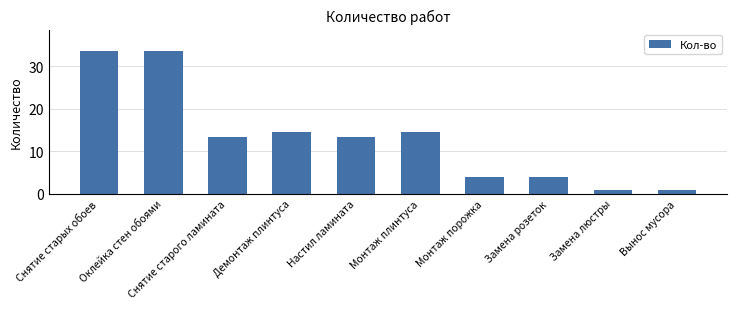

What value does the data have at Монтаж плинтуса?

14.6